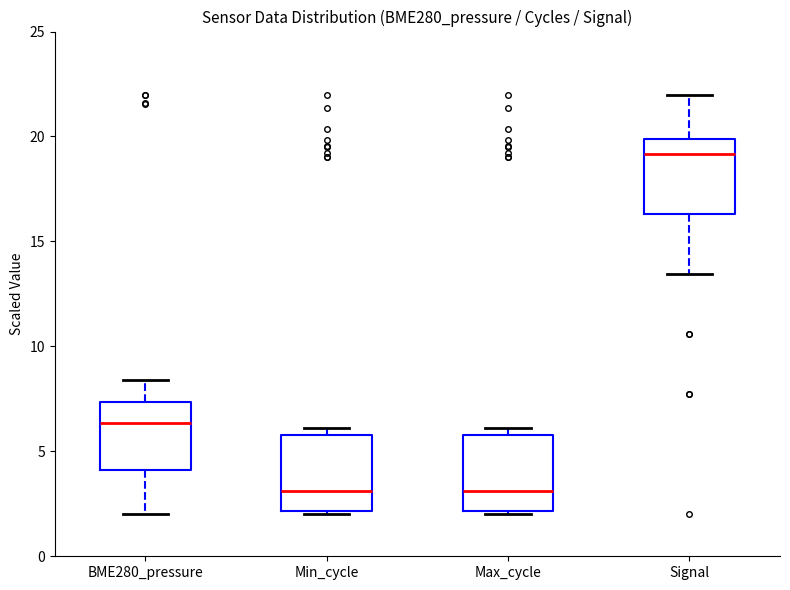

Reading left to right, read every box against the y-axis: the position of its median line, the range the box covers, and the ends of its whiskers. The values are not printed on the chart, so give them approximately, as read against the axis.

BME280_pressure: median 6.5, box 4.0 to 7.5, whiskers 2.0 to 8.5
Min_cycle: median 3.0, box 2.0 to 6.0, whiskers 2.0 (just below the box's lower edge) to 6.0 (just above the box's upper edge)
Max_cycle: median 3.0, box 2.0 to 6.0, whiskers 2.0 (just below the box's lower edge) to 6.0 (just above the box's upper edge)
Signal: median 19.0, box 16.5 to 20.0, whiskers 13.5 to 22.0